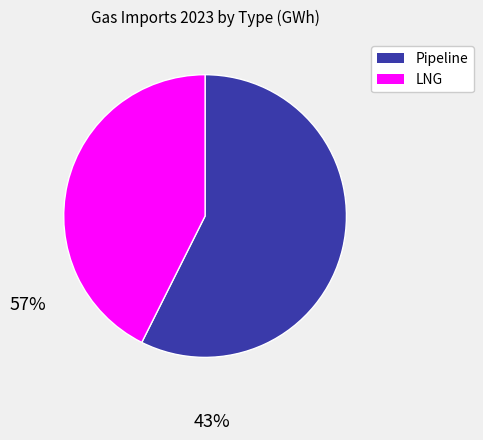

Is the sum of LNG and Pipeline greater than half?

Yes